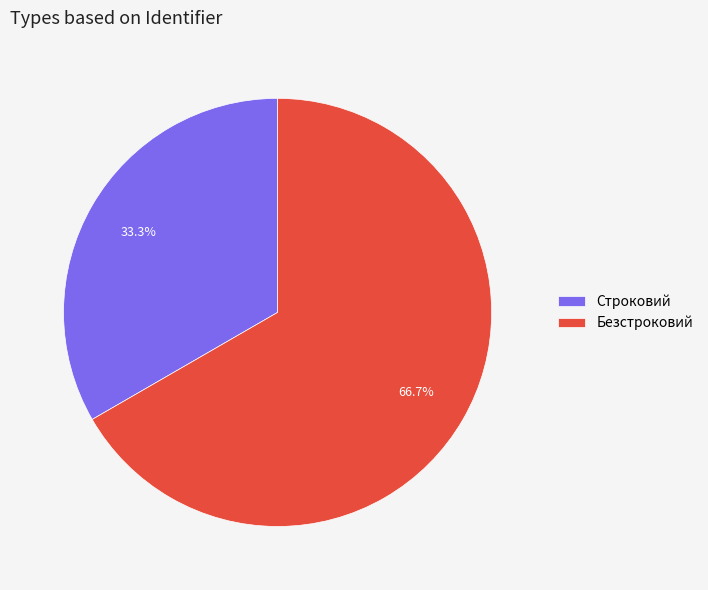

Count the number of slices in the pie.

2